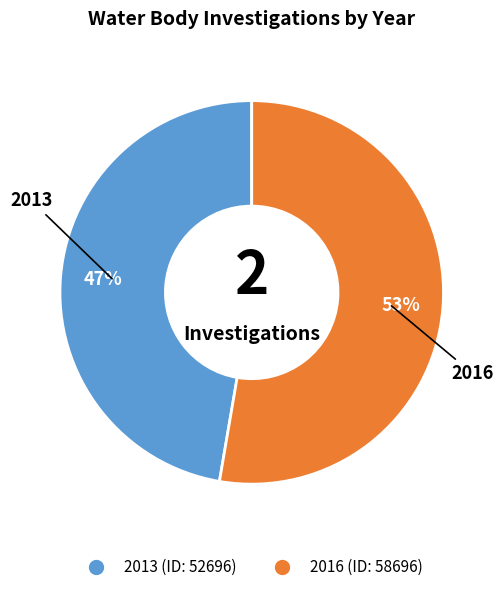

Combined, do 2013 and 2016 account for over 50%?

Yes